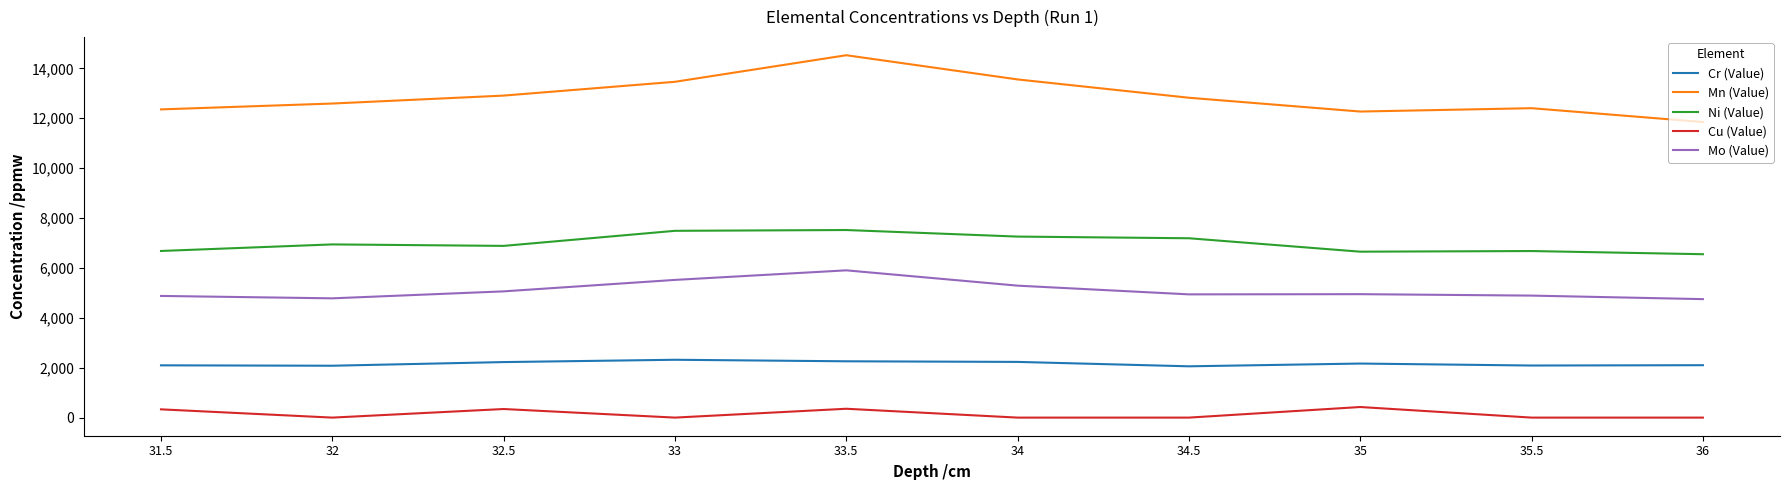

What is the difference between the highest and lowest values at 33?

13459.2